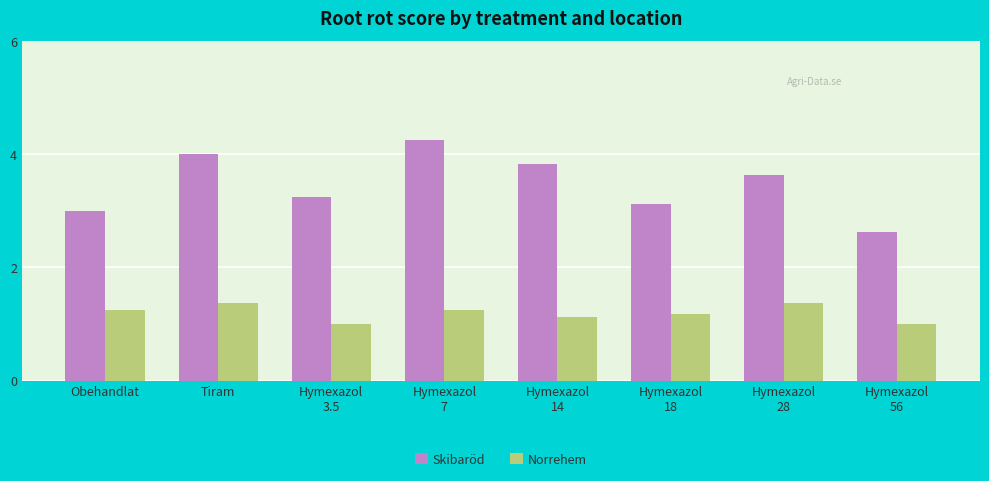

What is the label of the 7th bar from the left?

Hymexazol
28